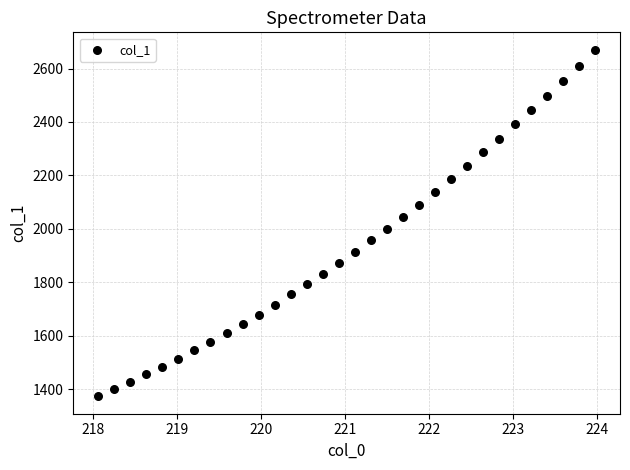

What is the range of Y values (max minus min)?

1297.9